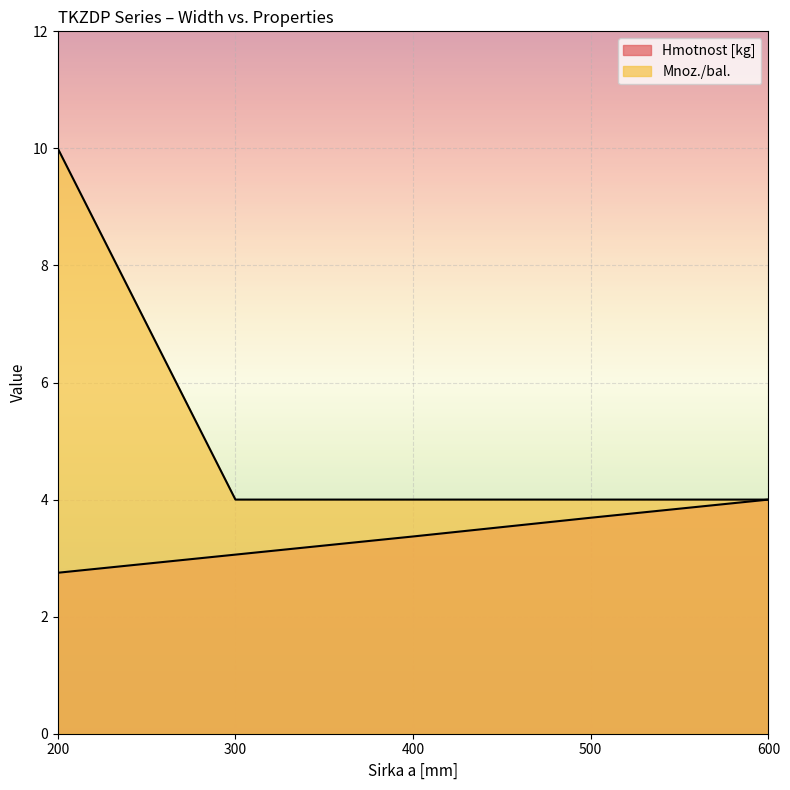

At which label is Mnoz./bal. closest to 7?

200